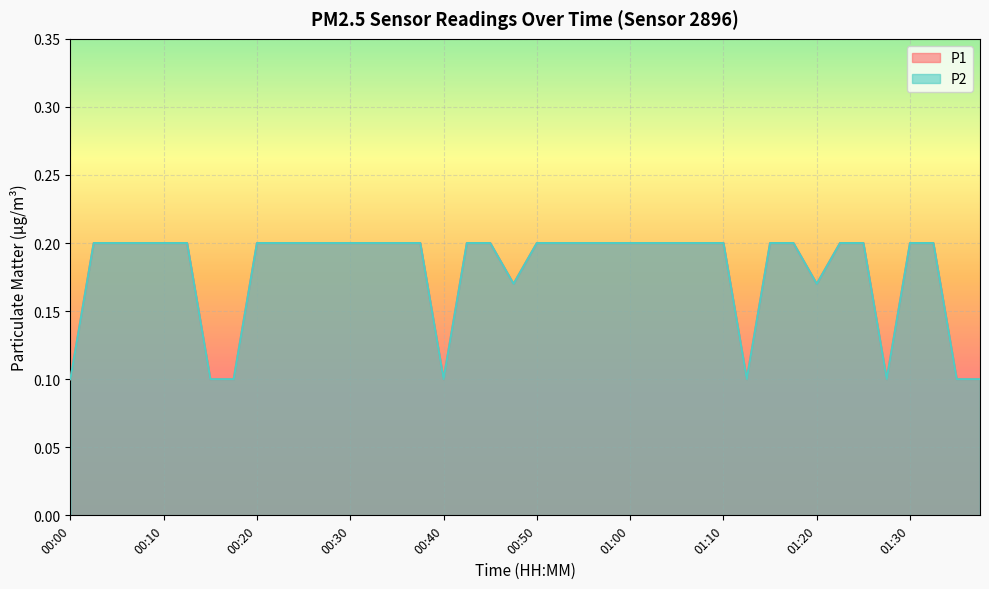

What is the sum of all P2 values?

7.1